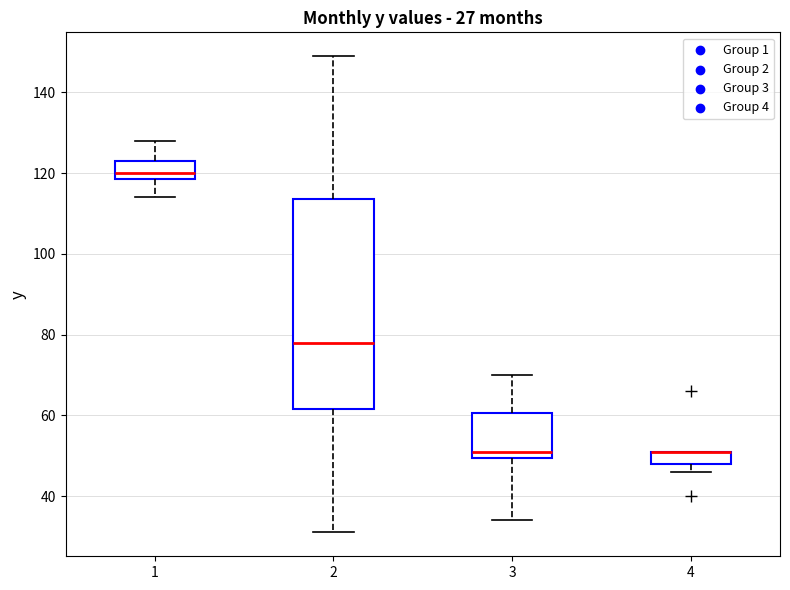

Comparing the boxes themselves (not the whiskers), which one is the tallest?

2